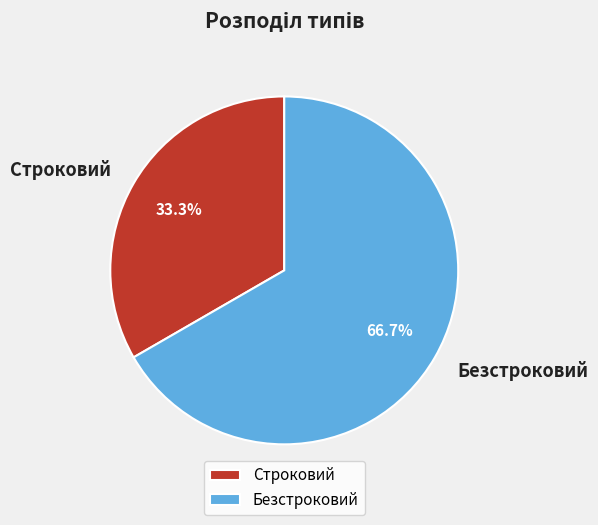

To the nearest percent, what portion does Безстроковий represent?

67%